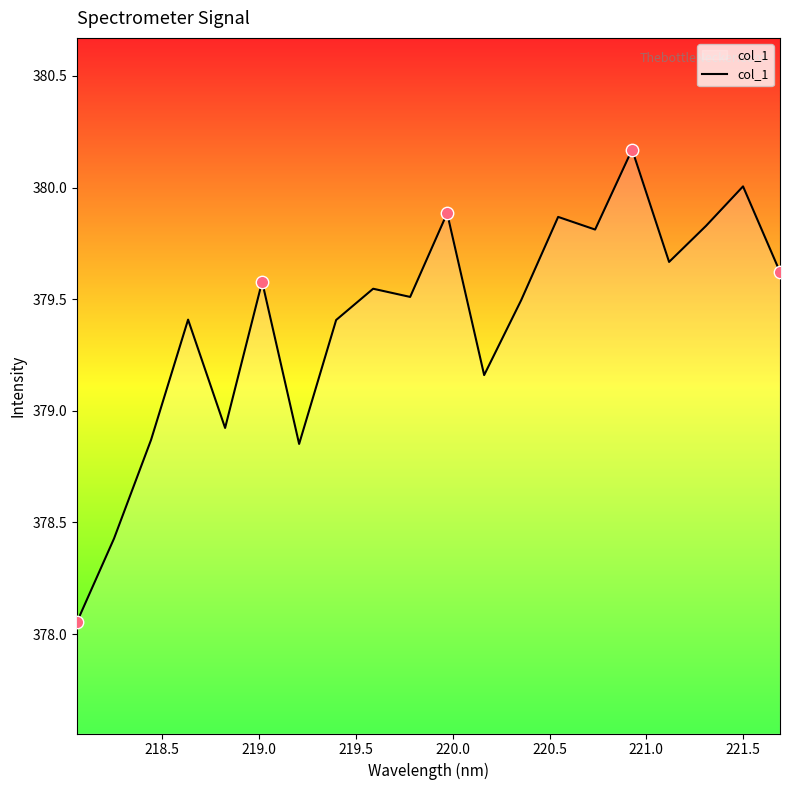

What is the maximum value shown in the chart?

380.2